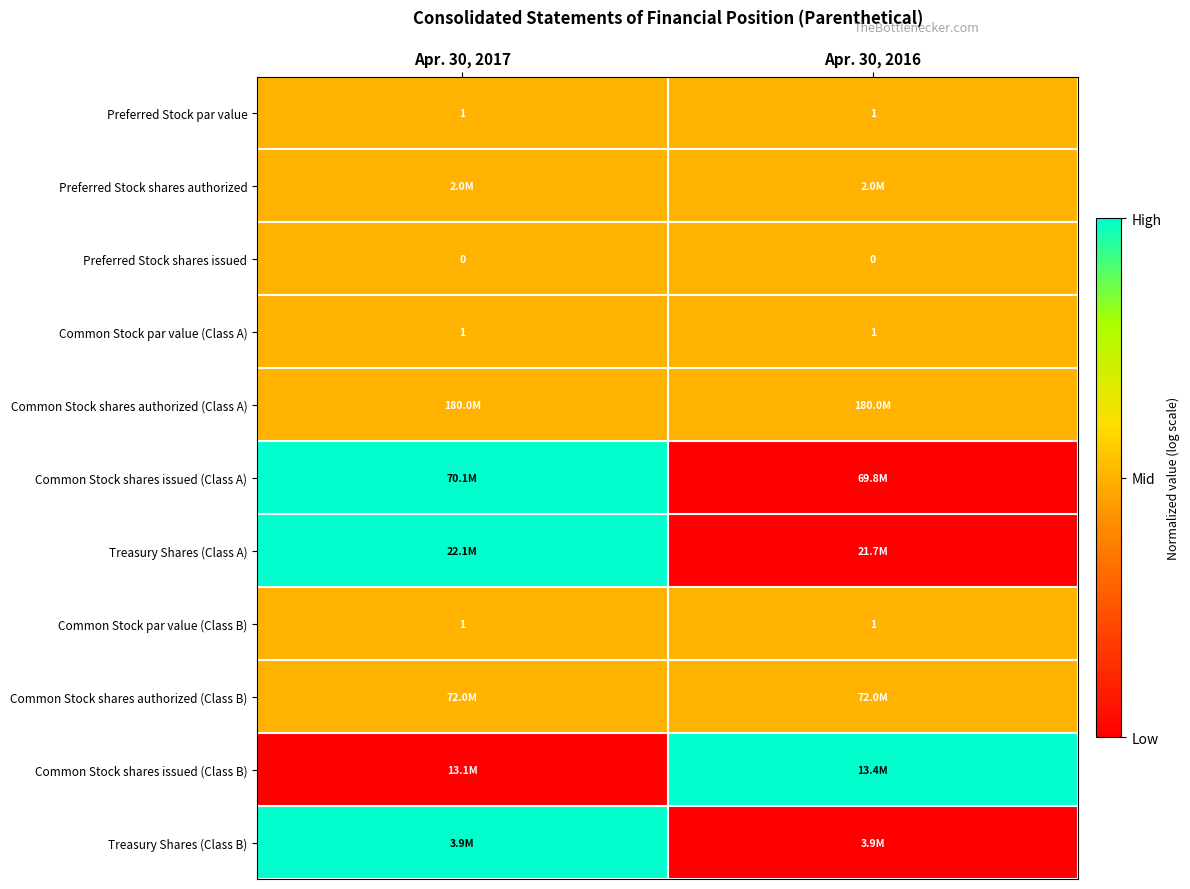

Is the value of Preferred Stock shares issued at Apr. 30, 2016 greater than the value of Common Stock par value (Class A) at Apr. 30, 2017?

No